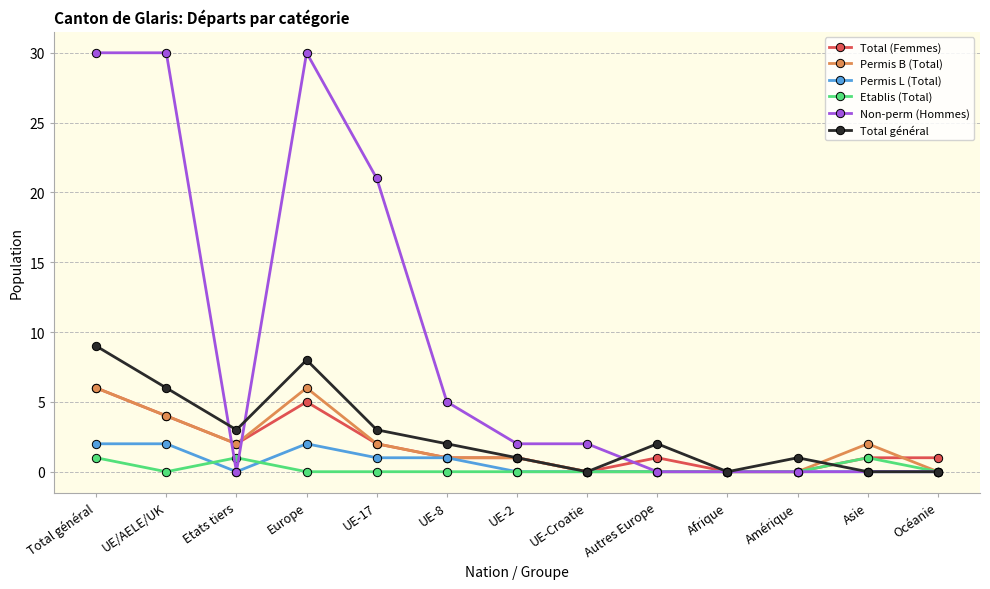

What position from the right is UE-2?

7